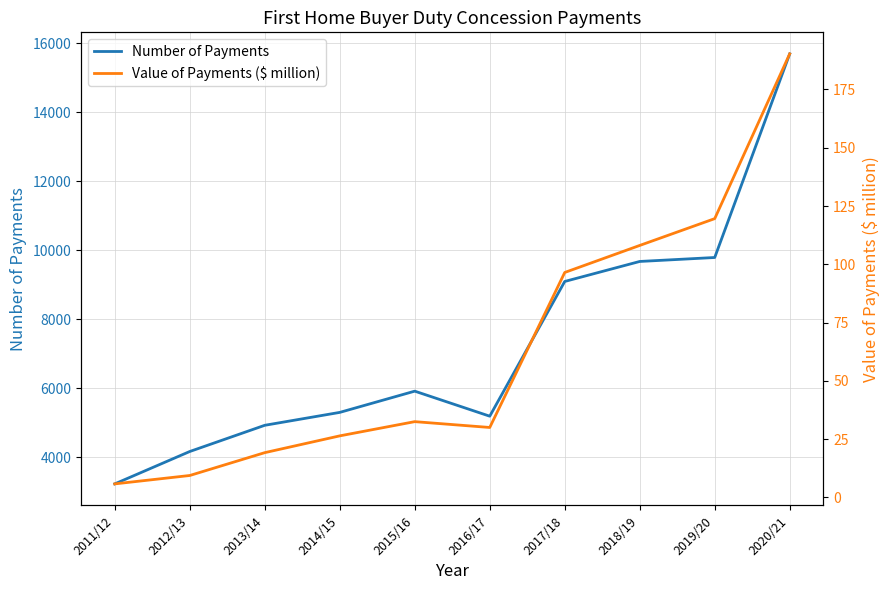

Which has a higher value, 2019/20 or 2016/17?

2019/20